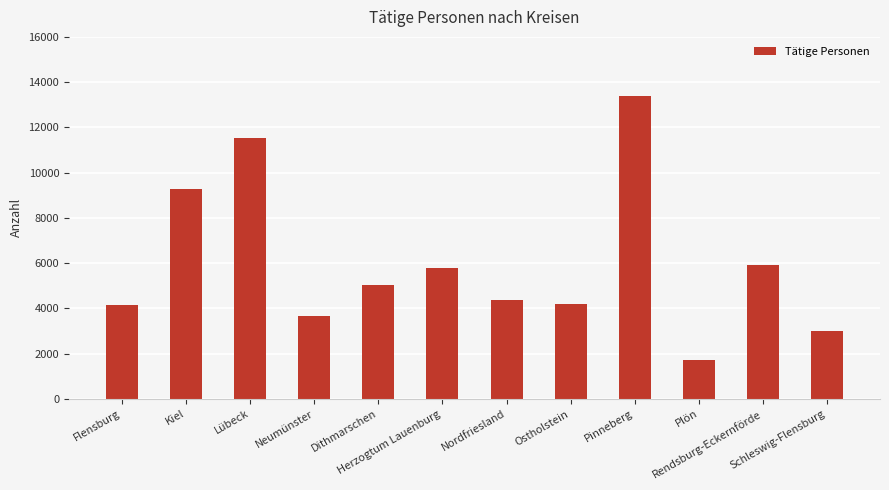

What is the value of the 7th bar from the left?

4353